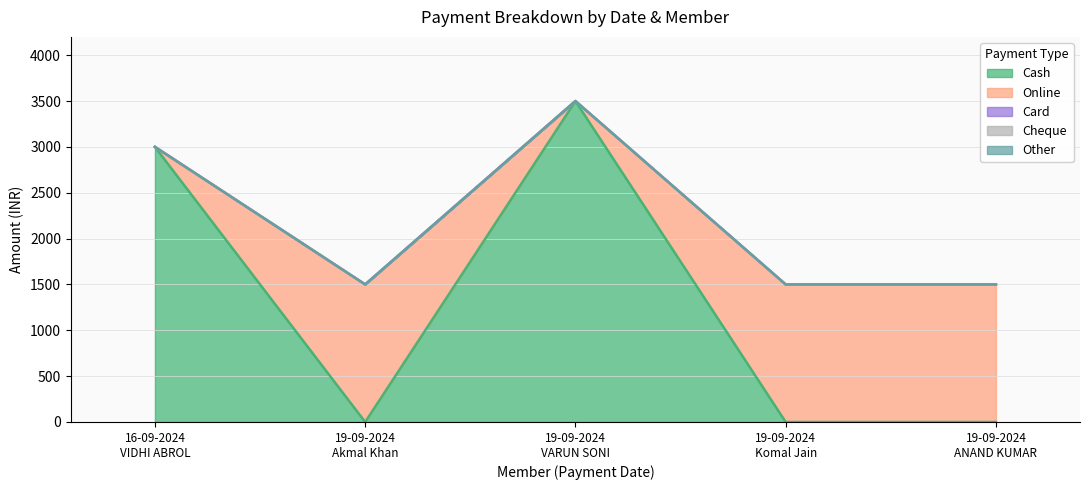

True or false: Other has more than 1 points higher than both neighbors.

False